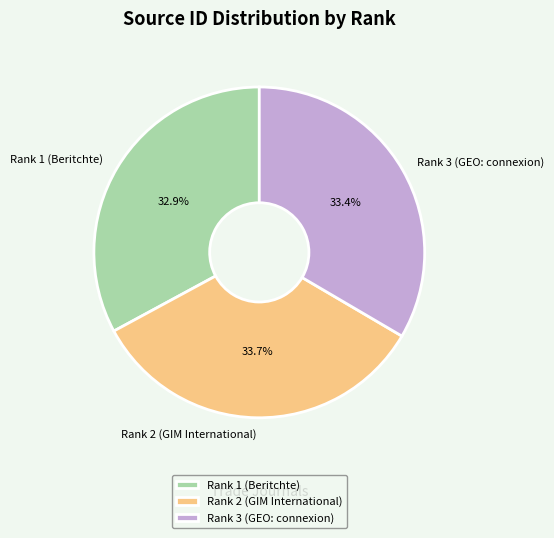

What percentage is the Rank 3 (GEO: connexion) slice, to the nearest percent?

33%